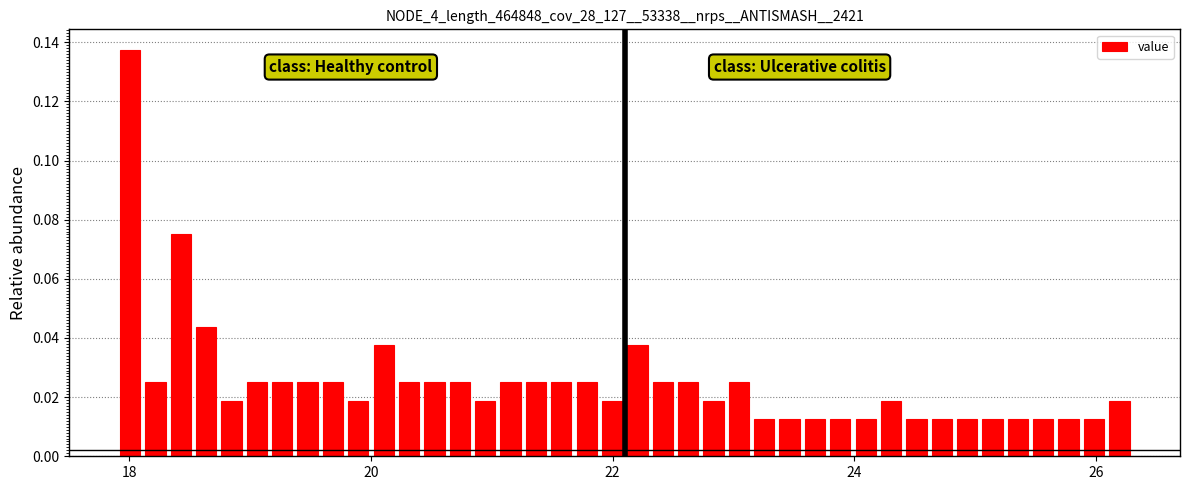

Around what value on the x-axis is the tallest bar? Give the approximate position of its centre, as read against the axis.

18.0